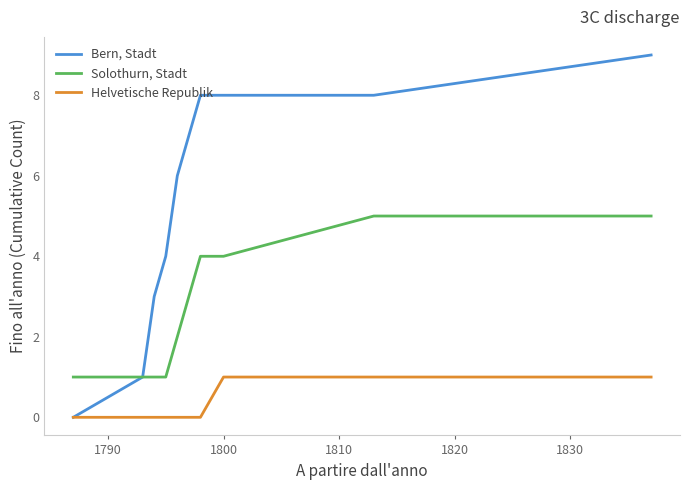

True or false: Solothurn, Stadt and Helvetische Republik cross at least once.

False